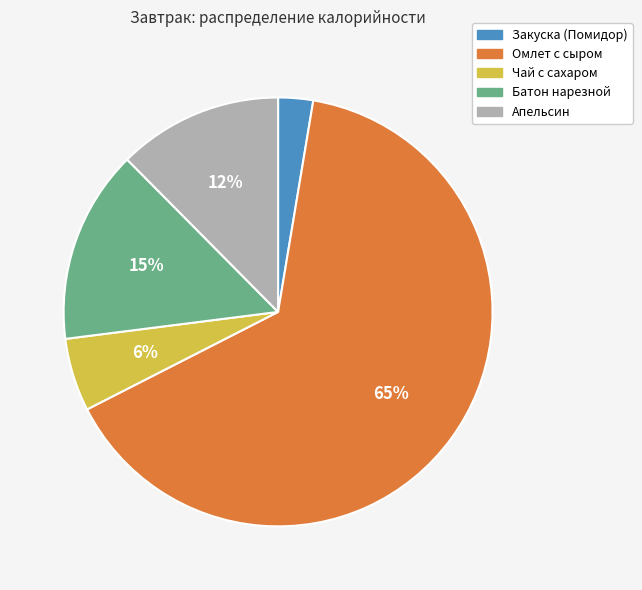

How many slices are in this pie chart?

5